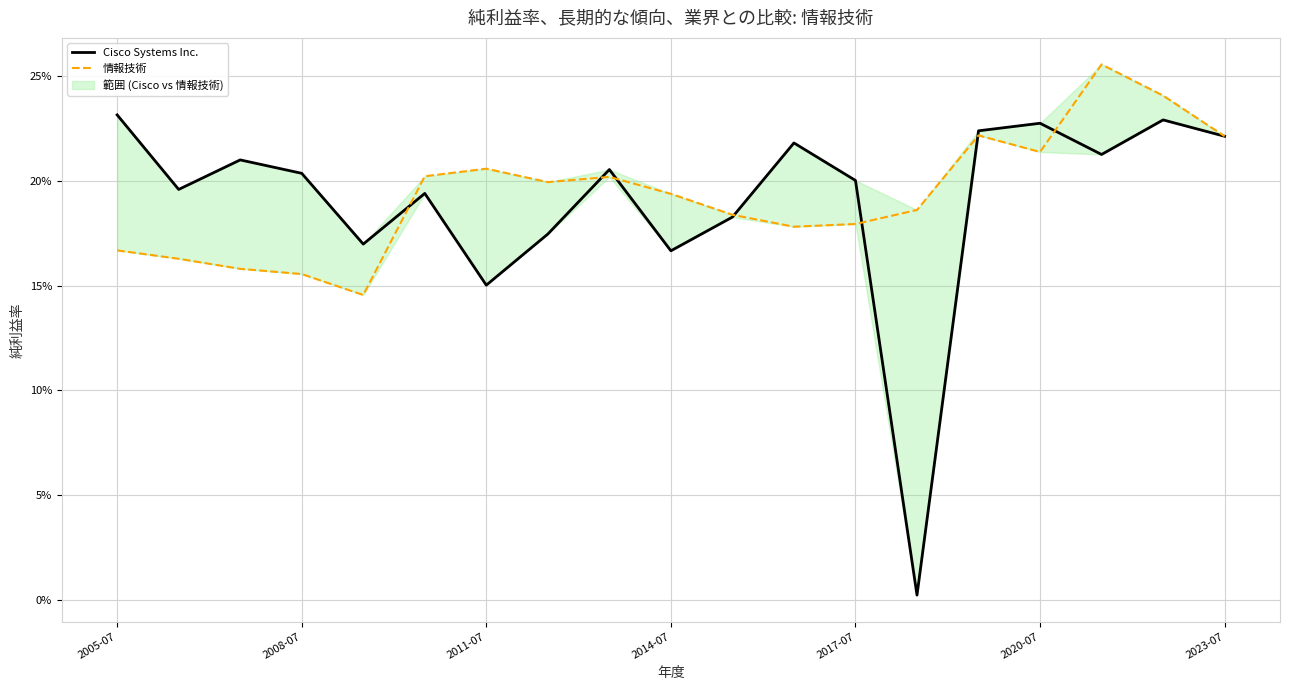

What is the sum of the 情報技術 values at 2017-07 and 2008-07?

0.3